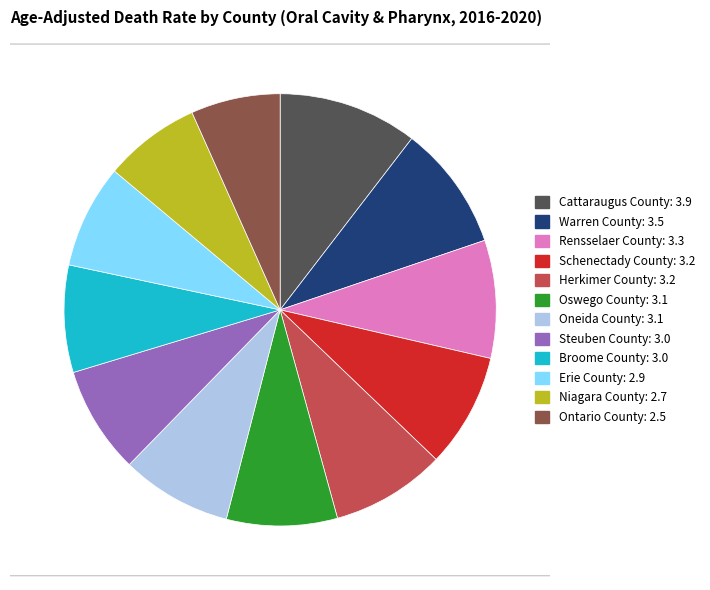

Is it true that Cattaraugus County is 22% of the pie?

False